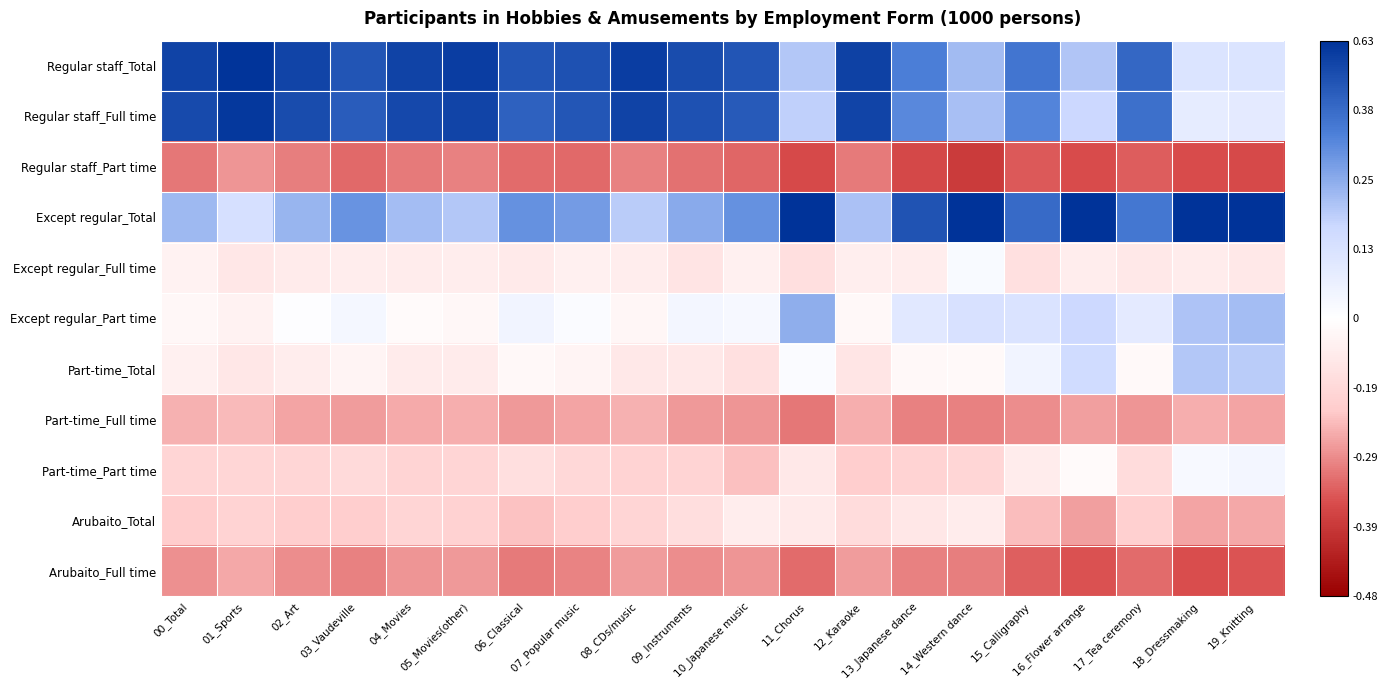

Which series has the largest range (max minus min)?

Regular staff_Full time